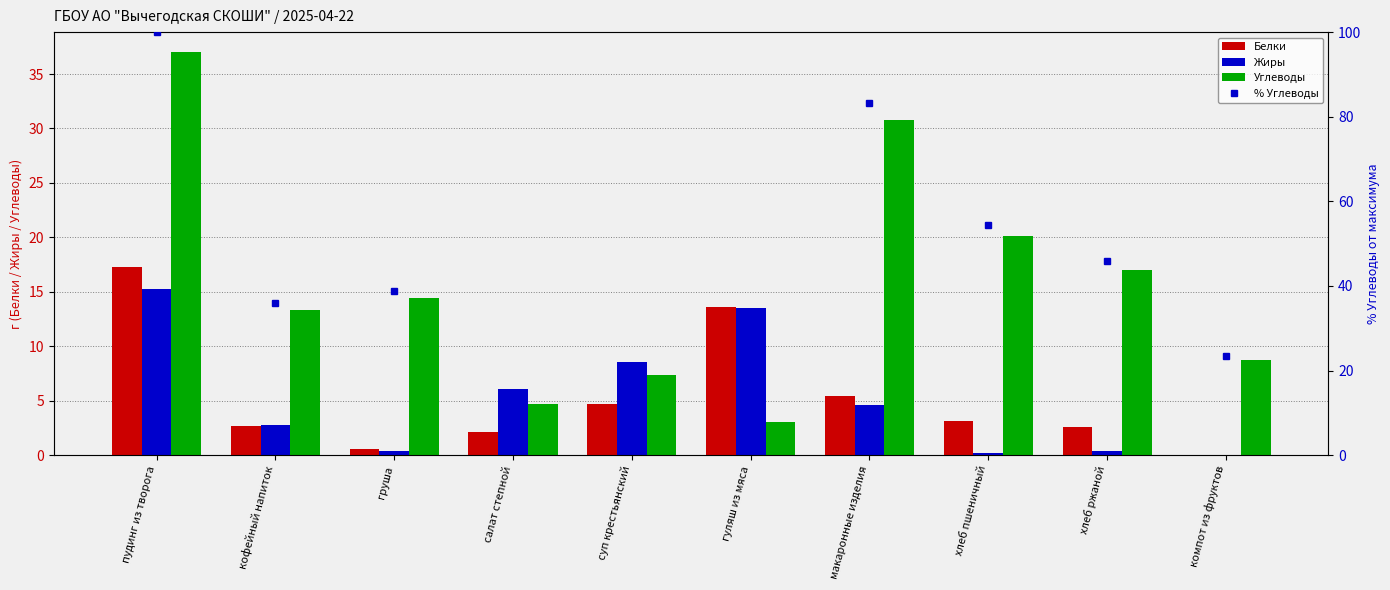

Reading left to right, extract all data points from this chart.

Белки: пудинг из творога=17.3	кофейный напиток=2.7	груша=0.6	салат степной=2.2	суп крестьянский=4.7	гуляш из мяса=13.6	макаронные изделия=5.4	хлеб пшеничный=3.1	хлеб ржаной=2.6	компот из фруктов=0.0
Жиры: пудинг из творога=15.3	кофейный напиток=2.8	груша=0.4	салат степной=6.1	суп крестьянский=8.6	гуляш из мяса=13.5	макаронные изделия=4.6	хлеб пшеничный=0.2	хлеб ржаной=0.4	компот из фруктов=0.0
Углеводы: пудинг из творога=37.0	кофейный напиток=13.3	груша=14.4	салат степной=4.7	суп крестьянский=7.4	гуляш из мяса=3.0	макаронные изделия=30.8	хлеб пшеничный=20.1	хлеб ржаной=17.0	компот из фруктов=8.7
% Углеводы: пудинг из творога=100.0	кофейный напиток=35.9	груша=38.9	салат степной=12.6	суп крестьянский=20.0	гуляш из мяса=8.1	макаронные изделия=83.2	хлеб пшеничный=54.3	хлеб ржаной=45.9	компот из фруктов=23.5